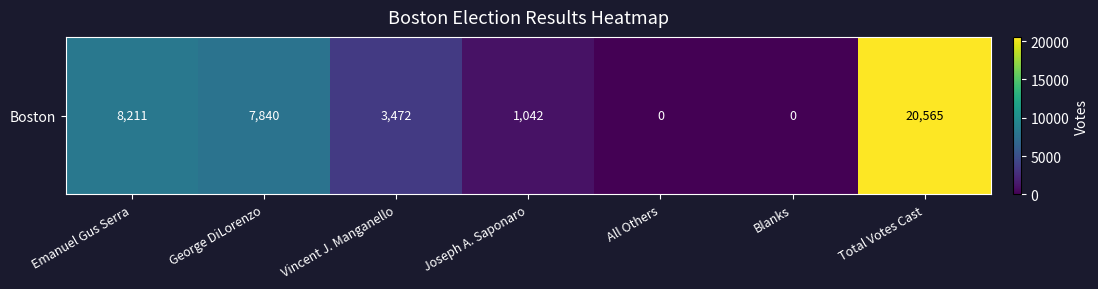

Which has a higher value, Emanuel Gus Serra or Total Votes Cast?

Total Votes Cast